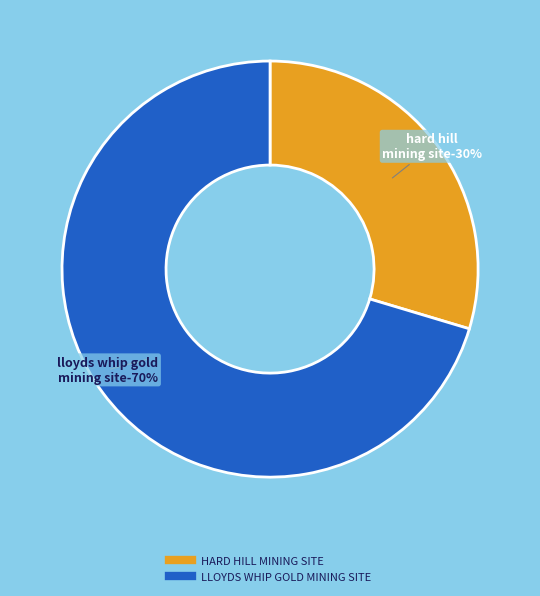

To the nearest percent, what portion does HARD HILL MINING SITE represent?

30%